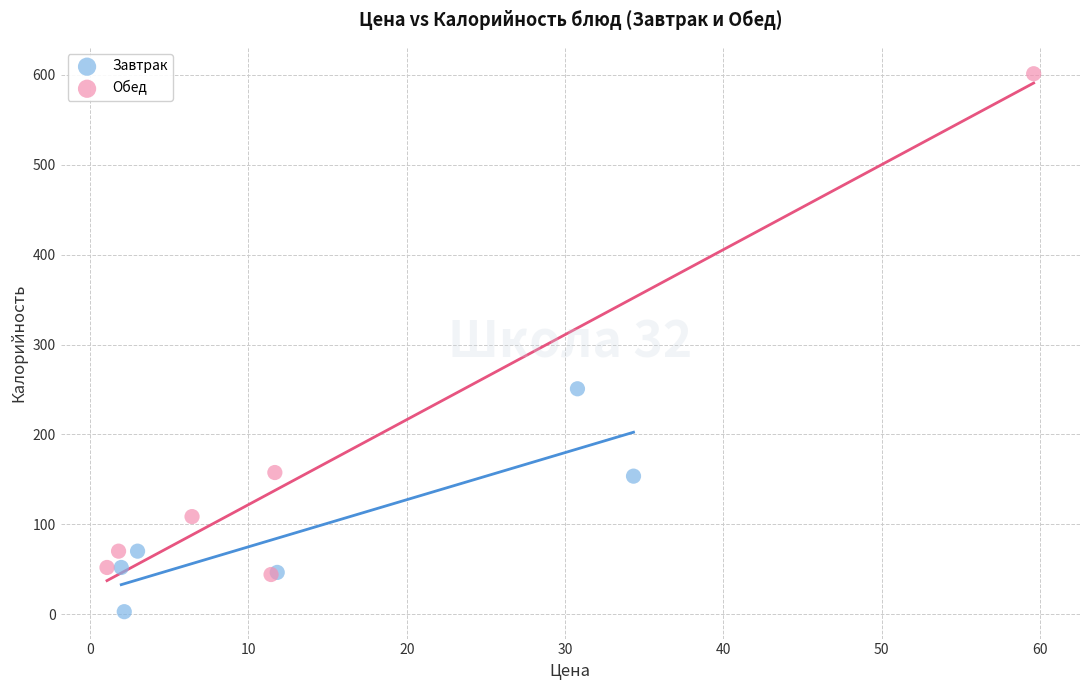

Which series has the largest Y range (max minus min)?

Обед